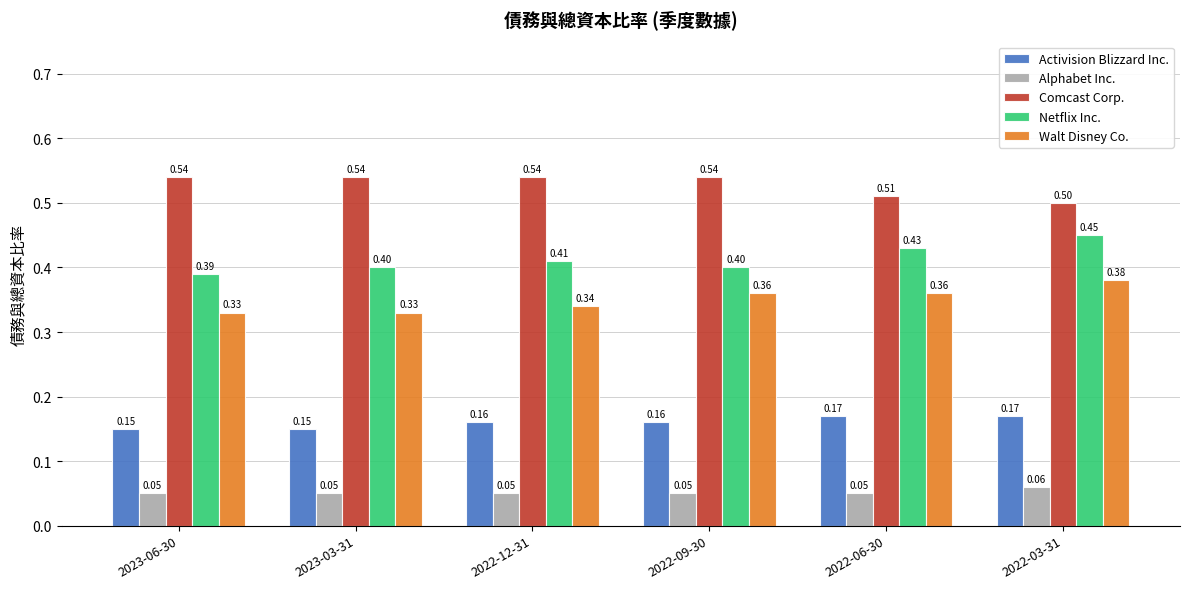

What is the difference between the highest and lowest values at 2023-03-31?

0.5